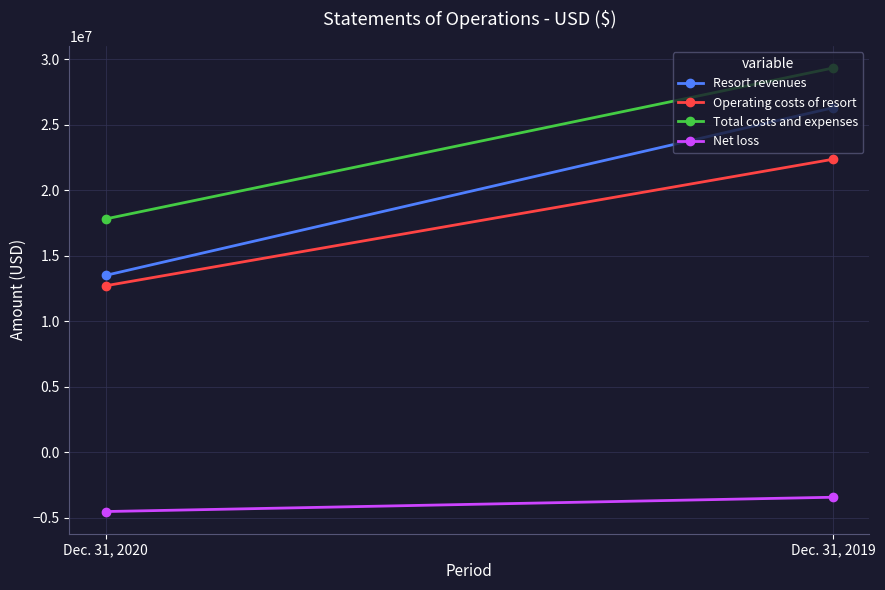

What is the difference between the highest and lowest values at Dec. 31, 2020?

22355266